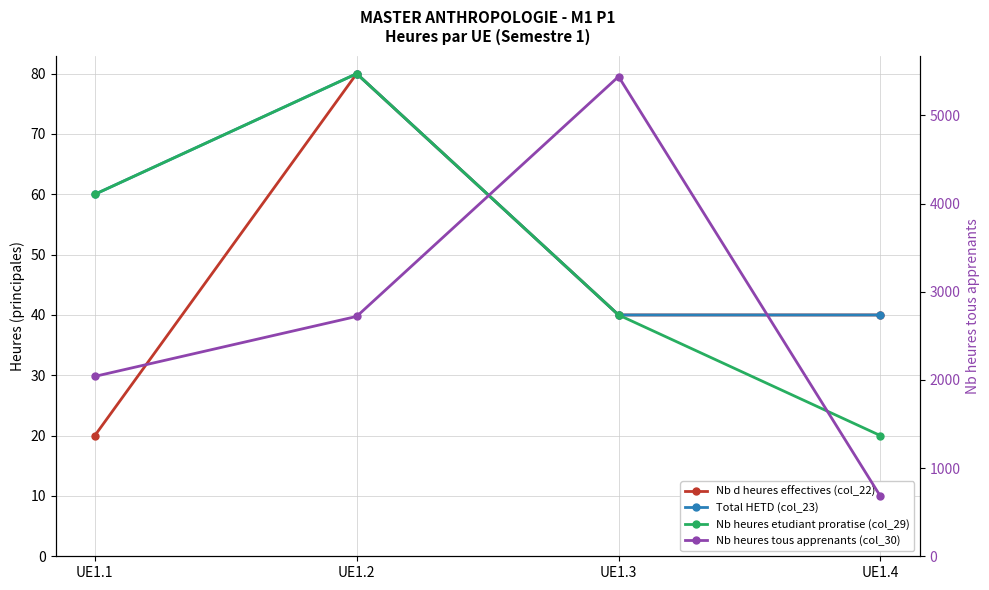

At UE1.1, list the series in order from smallest to largest.

Nb d heures effectives (col_22), Total HETD (col_23), Nb heures etudiant proratise (col_29), Nb heures tous apprenants (col_30)